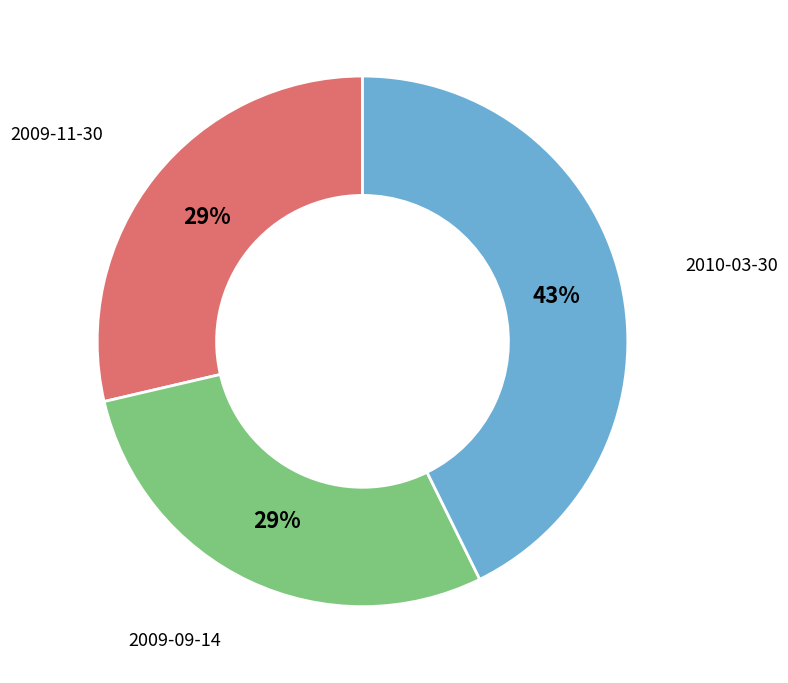

To the nearest percent, what is the average slice percentage?

33%